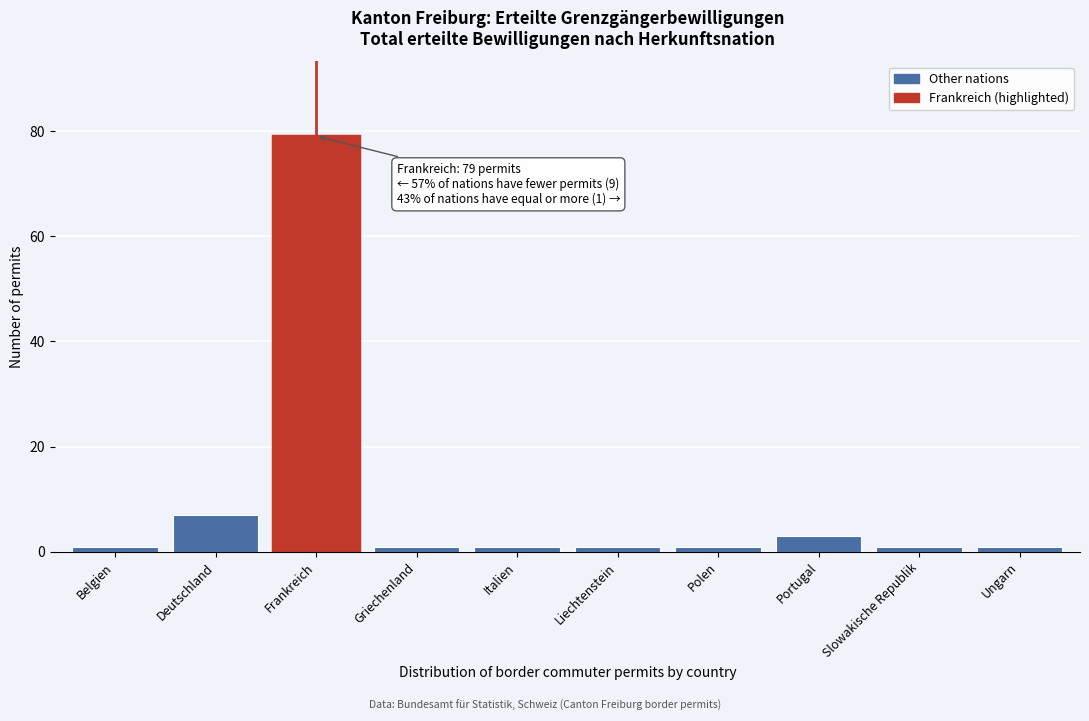

Reading left to right, transcribe all the data shown in this chart.

1	7	79	1	1	1	1	3	1	1